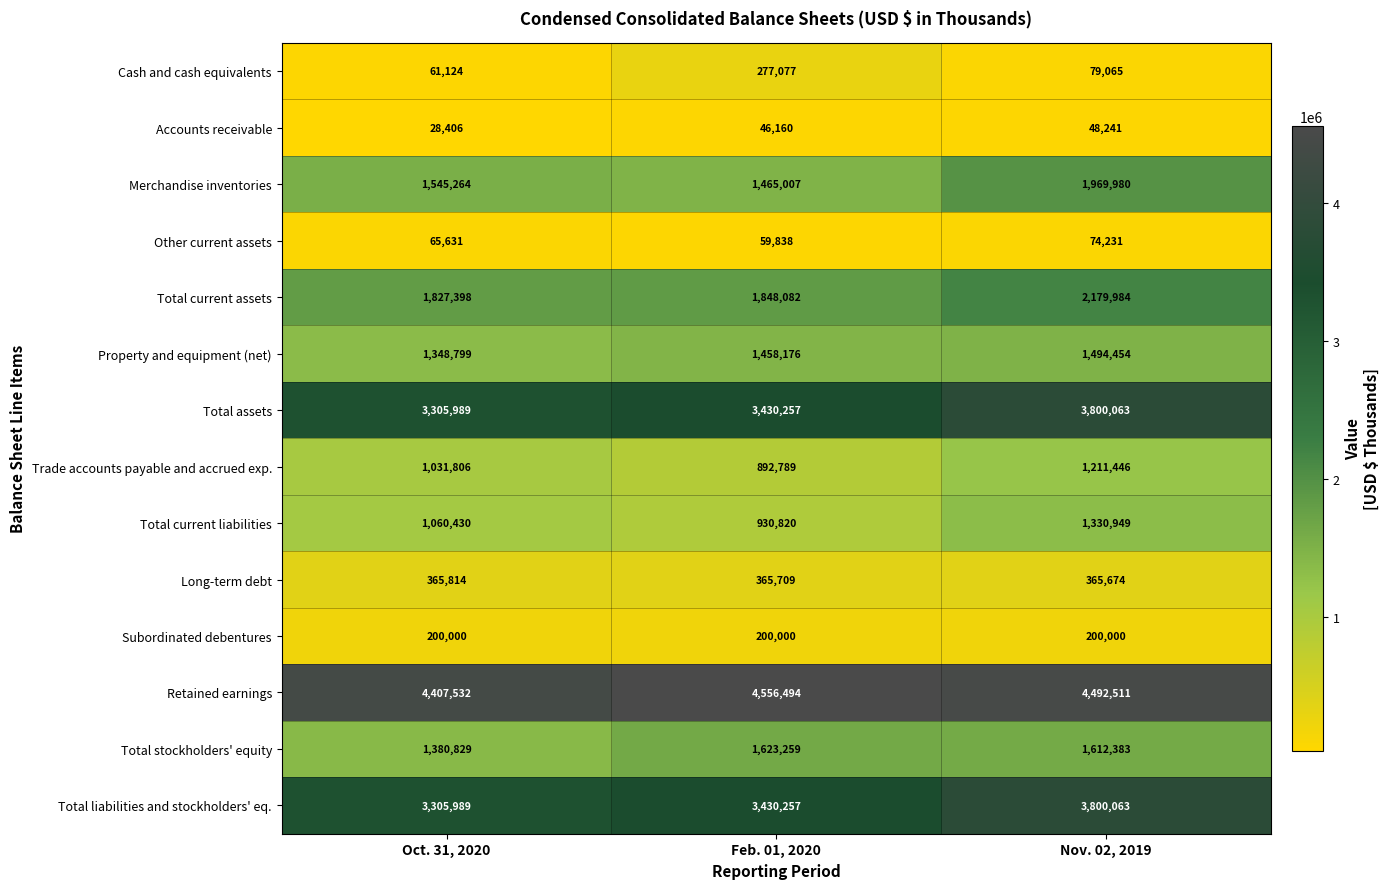

List the labels in order of Total assets value, largest first.

Nov. 02, 2019, Feb. 01, 2020, Oct. 31, 2020